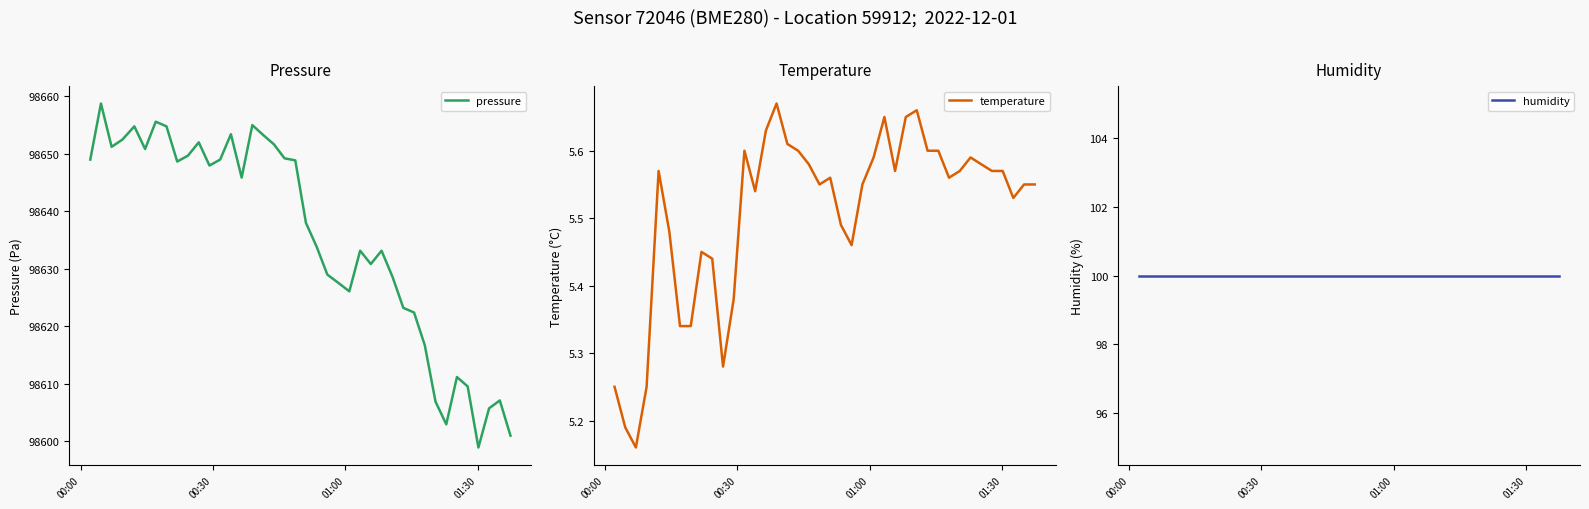

What is the minimum value for pressure?

98598.9